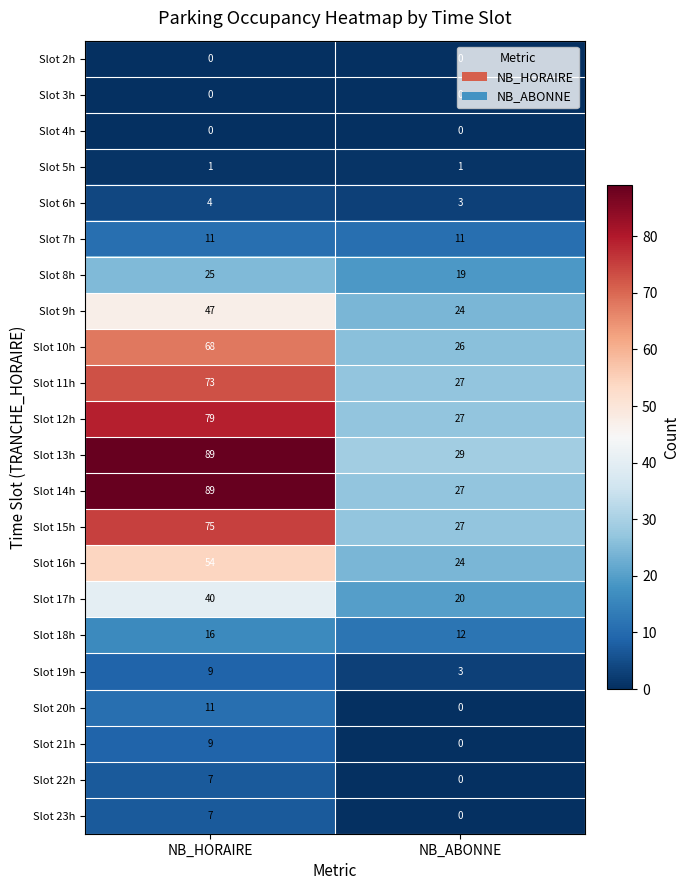

Which series has the largest total across all categories?

Slot 13h